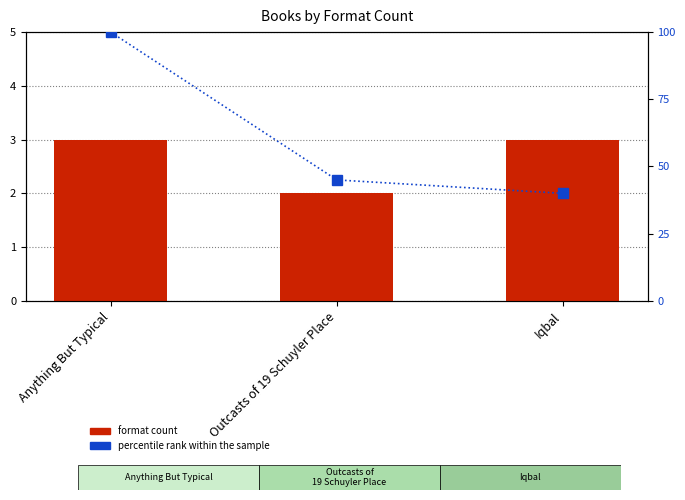

Rank the series by their average value, from highest to lowest.

percentile rank within the sample, format count